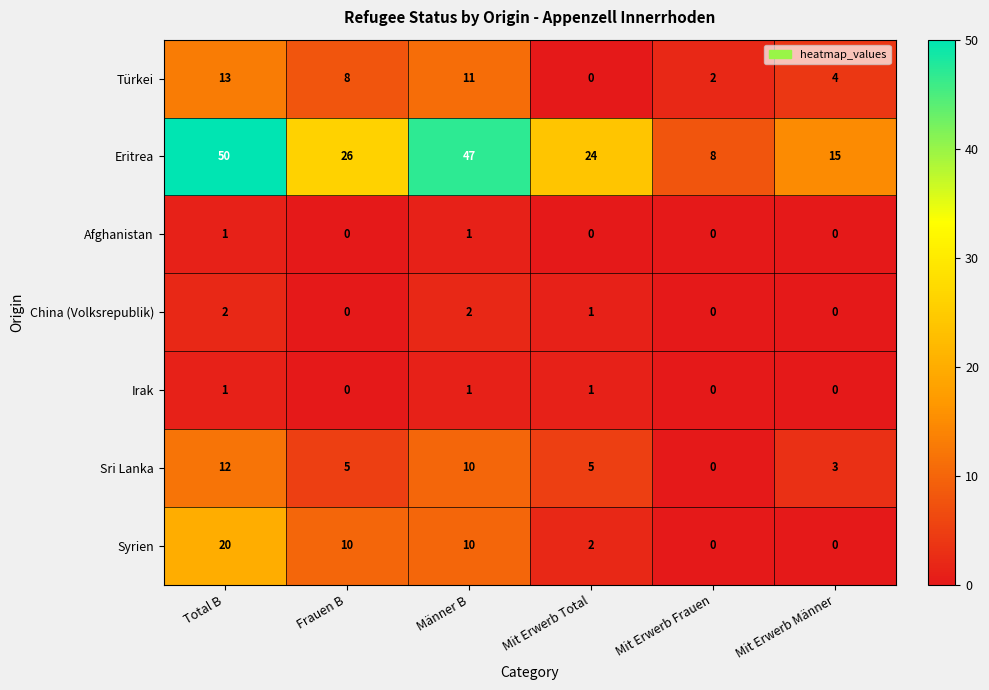

Which series changed the most between Mit Erwerb Total and Mit Erwerb Frauen?

Eritrea